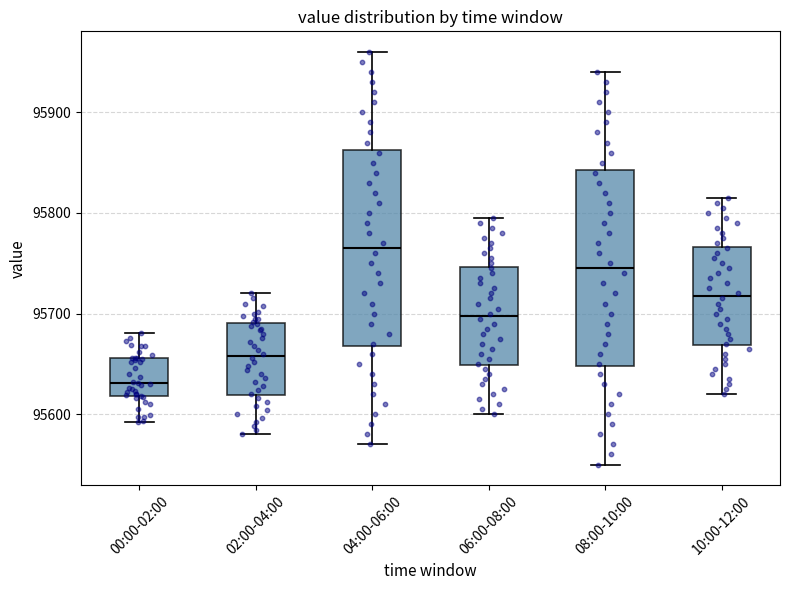

Reading left to right, read every box against the y-axis: the position of its median line, the range the box covers, and the ends of its whiskers. The values are not printed on the chart, so give them approximately, as read against the axis.

00:00-02:00: median 95630, box 95620 to 95660, whiskers 95590 to 95680
02:00-04:00: median 95660, box 95620 to 95690, whiskers 95580 to 95720
04:00-06:00: median 95770, box 95670 to 95860, whiskers 95570 to 95960
06:00-08:00: median 95700, box 95650 to 95750, whiskers 95600 to 95800
08:00-10:00: median 95750, box 95650 to 95840, whiskers 95550 to 95940
10:00-12:00: median 95720, box 95670 to 95770, whiskers 95620 to 95820